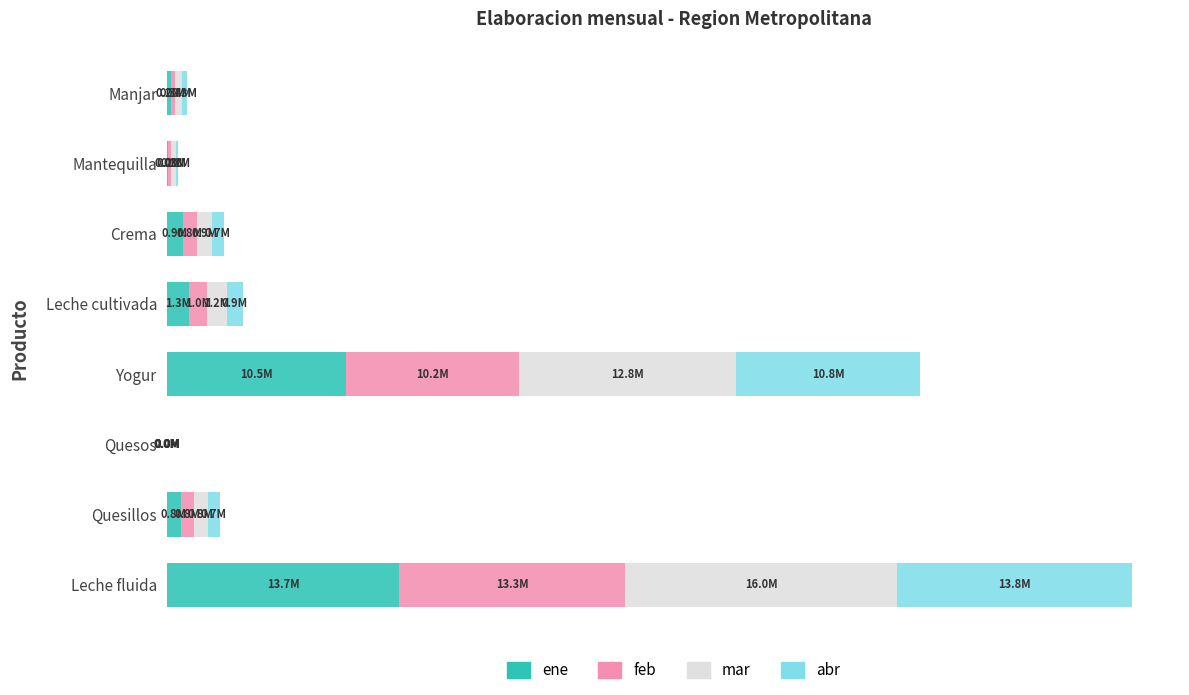

Which series has the largest range (max minus min)?

mar